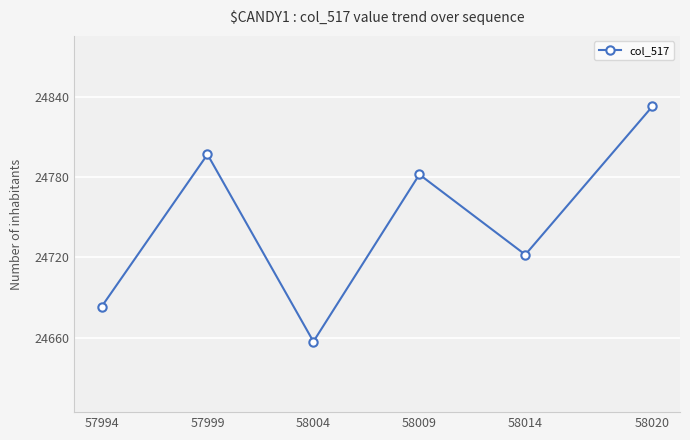

What is the average value?

24746